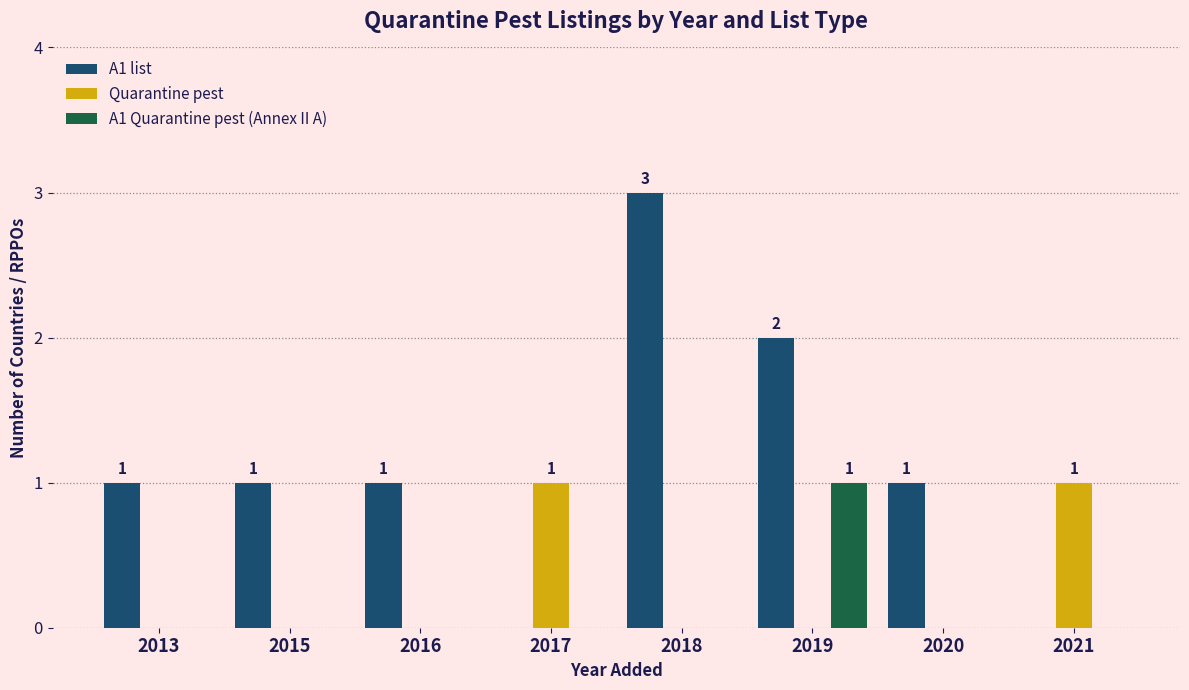

Which series has the largest total across all categories?

A1 list